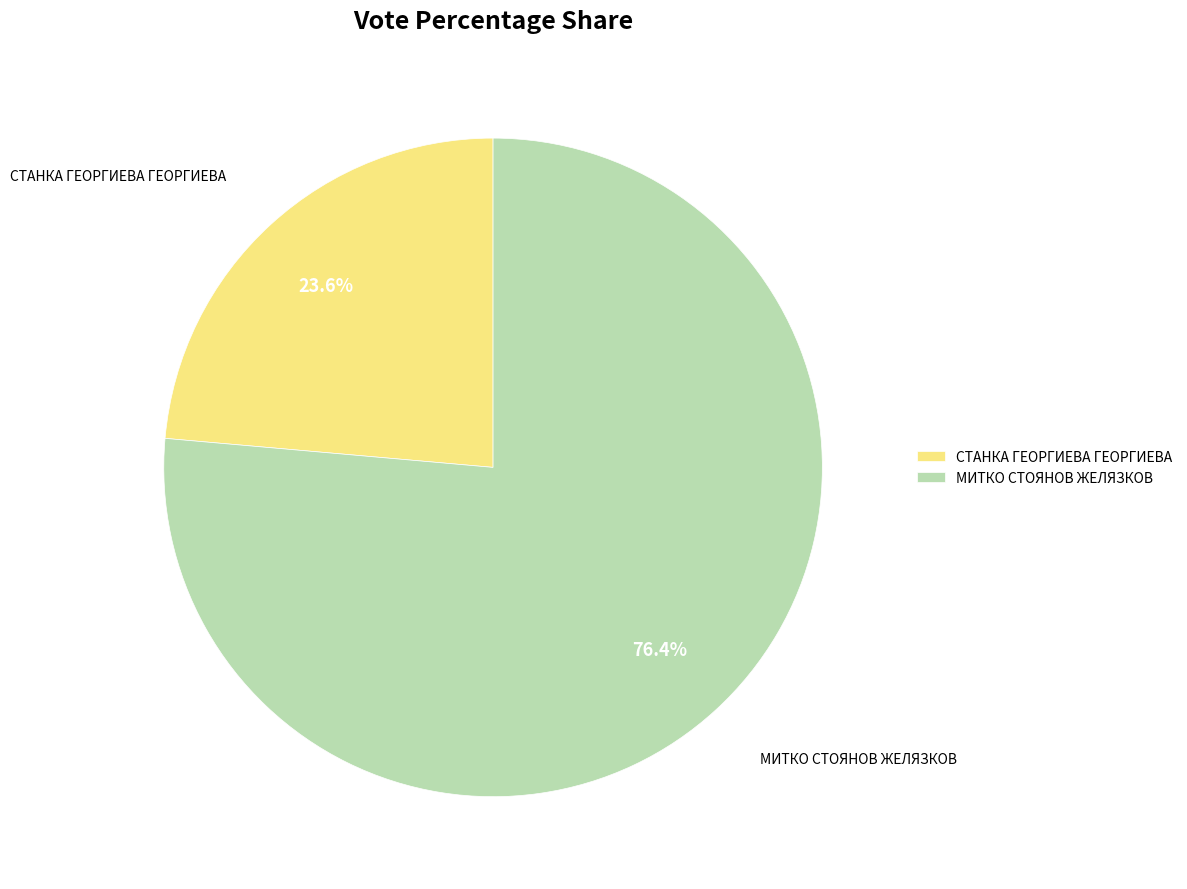

Does МИТКО СТОЯНОВ ЖЕЛЯЗКОВ account for over 50% of the chart?

Yes